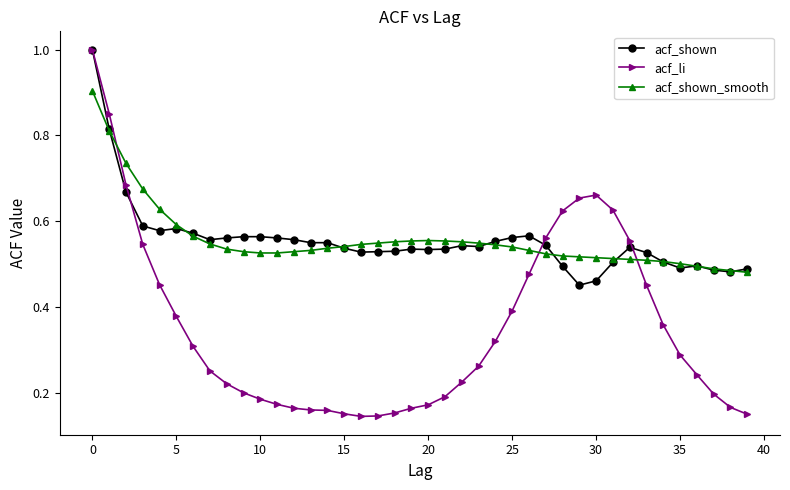

Which series has the largest range (max minus min)?

acf_li